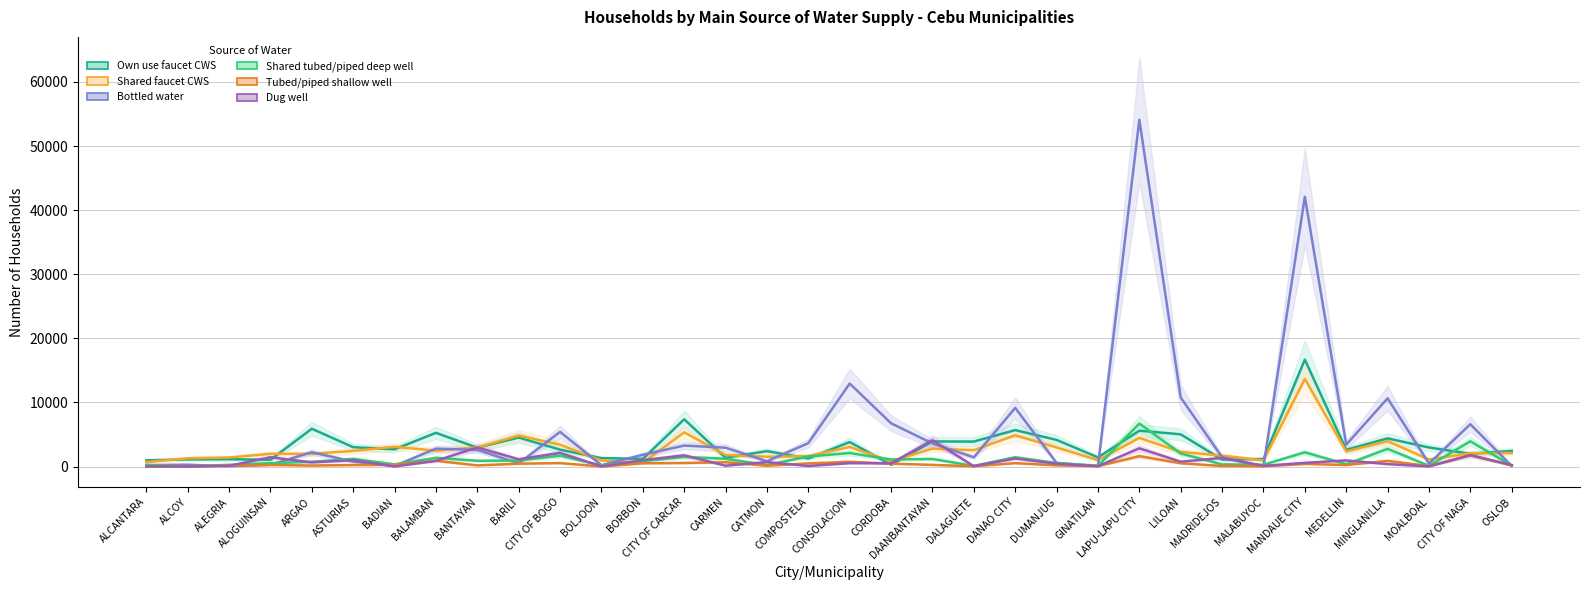

What is the difference between the Dug well values at CITY OF NAGA and BARILI?

646